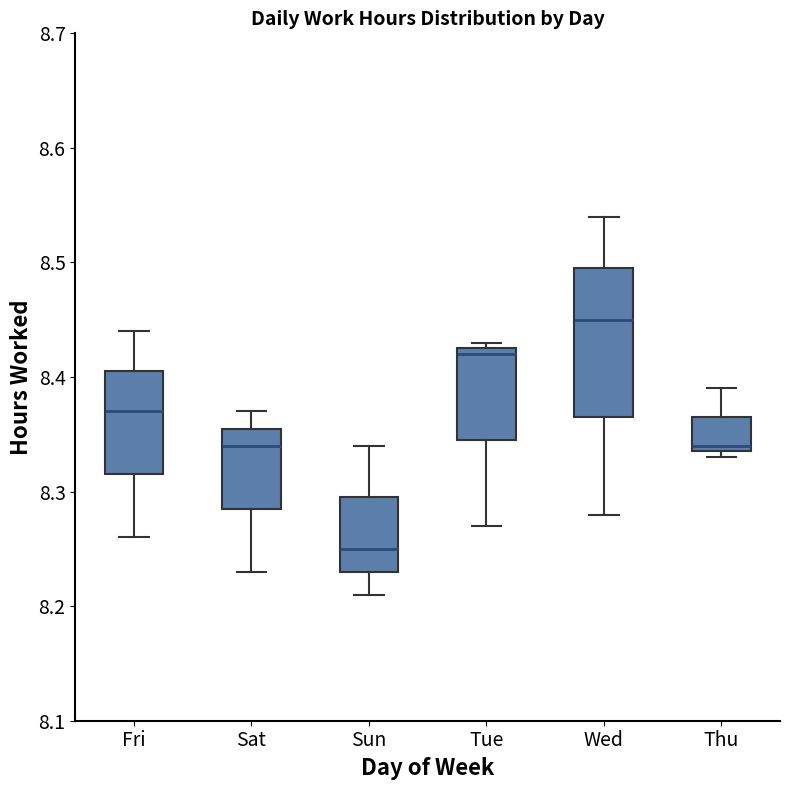

Reading left to right, transcribe this box plot: for each box, give where its median line is, the range the box spans, and where its two whiskers end, as read against the y-axis. The values are not printed on the chart, so give them approximately, as read against the axis.

Fri: median 8.37, box 8.32 to 8.41, whiskers 8.26 to 8.44
Sat: median 8.34, box 8.29 to 8.36, whiskers 8.23 to 8.37
Sun: median 8.25, box 8.23 to 8.30, whiskers 8.21 to 8.34
Tue: median 8.42, box 8.35 to 8.43, whiskers 8.27 to 8.43 (just above the box's upper edge)
Wed: median 8.45, box 8.37 to 8.50, whiskers 8.28 to 8.54
Thu: median 8.34 (just above the box's lower edge), box 8.34 to 8.37, whiskers 8.33 to 8.39